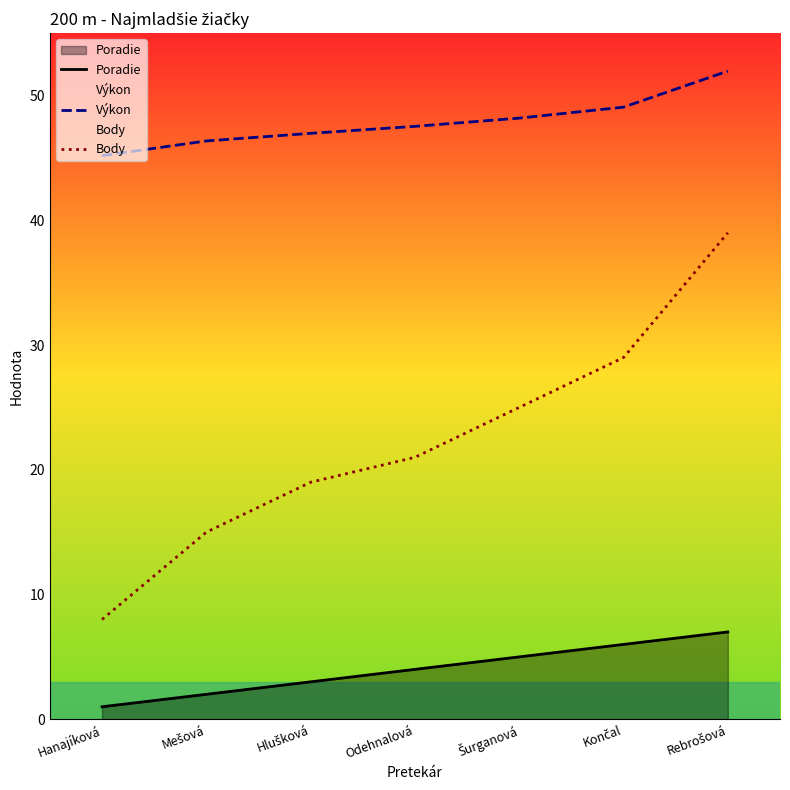

True or false: Body and Výkon intersect in this chart.

False